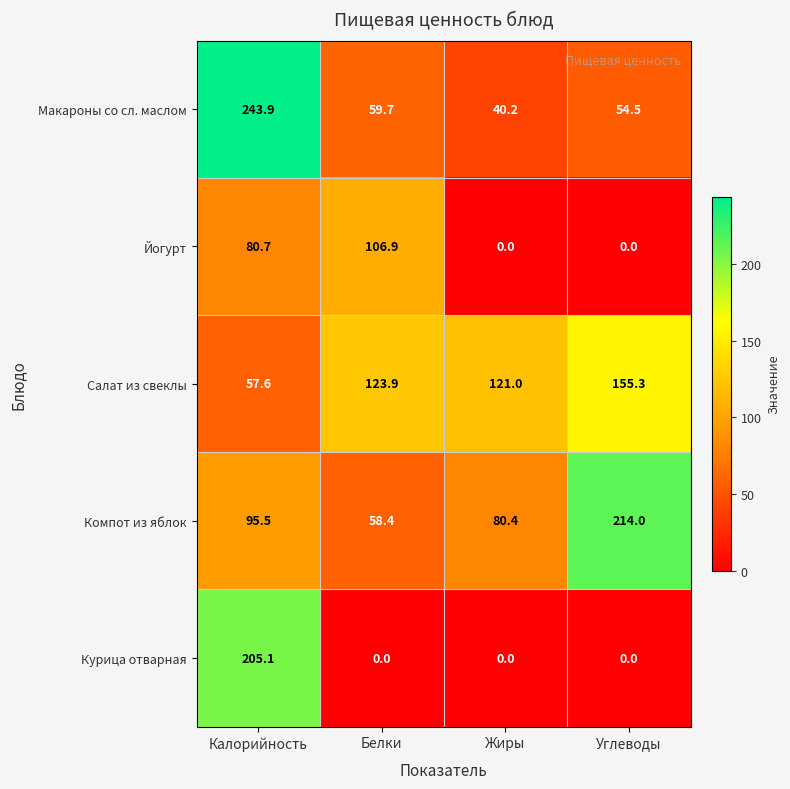

Which series changed the most between Белки and Жиры?

Йогурт